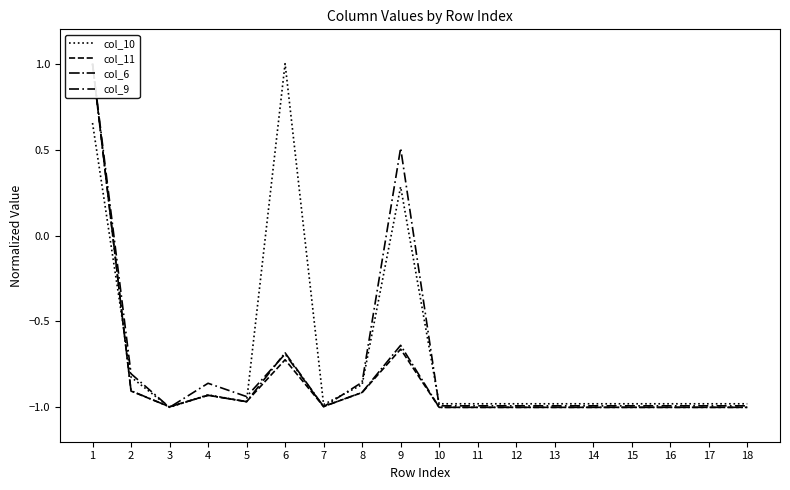

Which category has the highest value in the col_11 series?

1